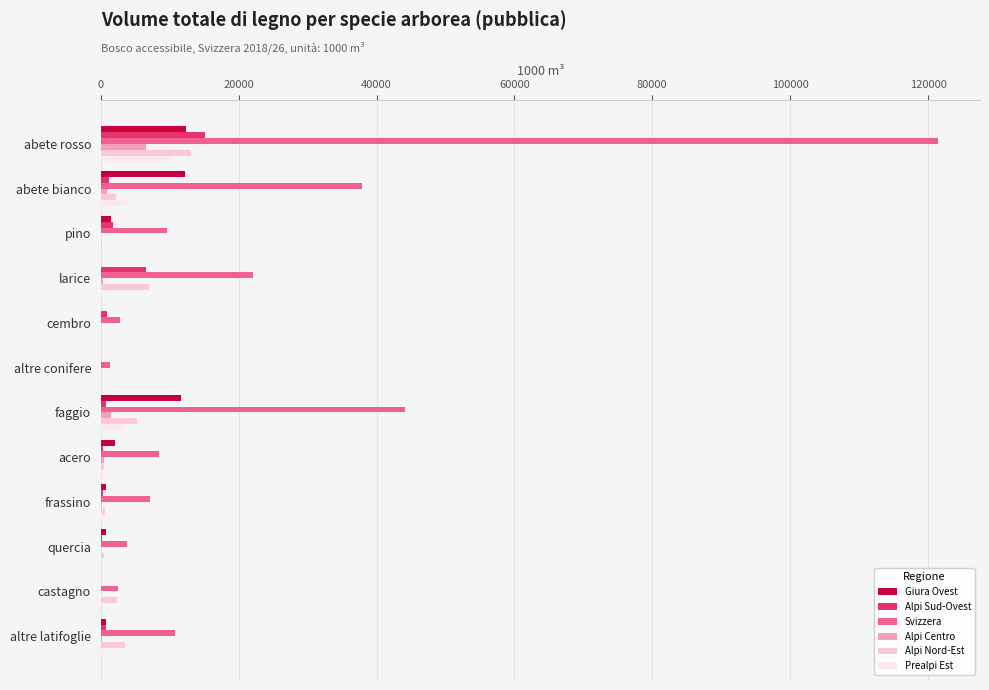

What is the average value of the Svizzera series?

22668